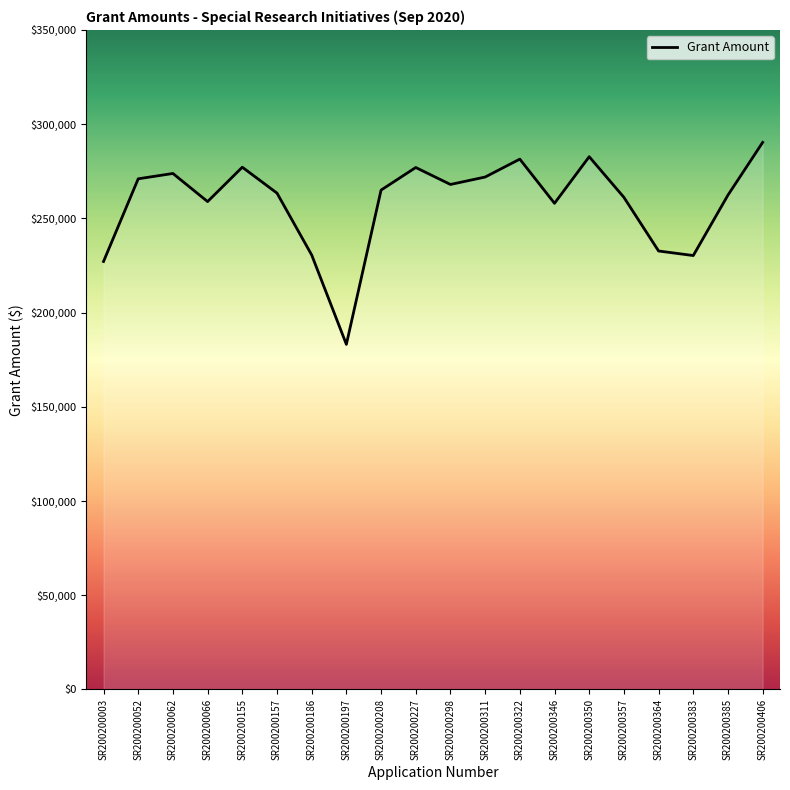

The chart shows a value of 177832 at SR200200155. True or false?

False